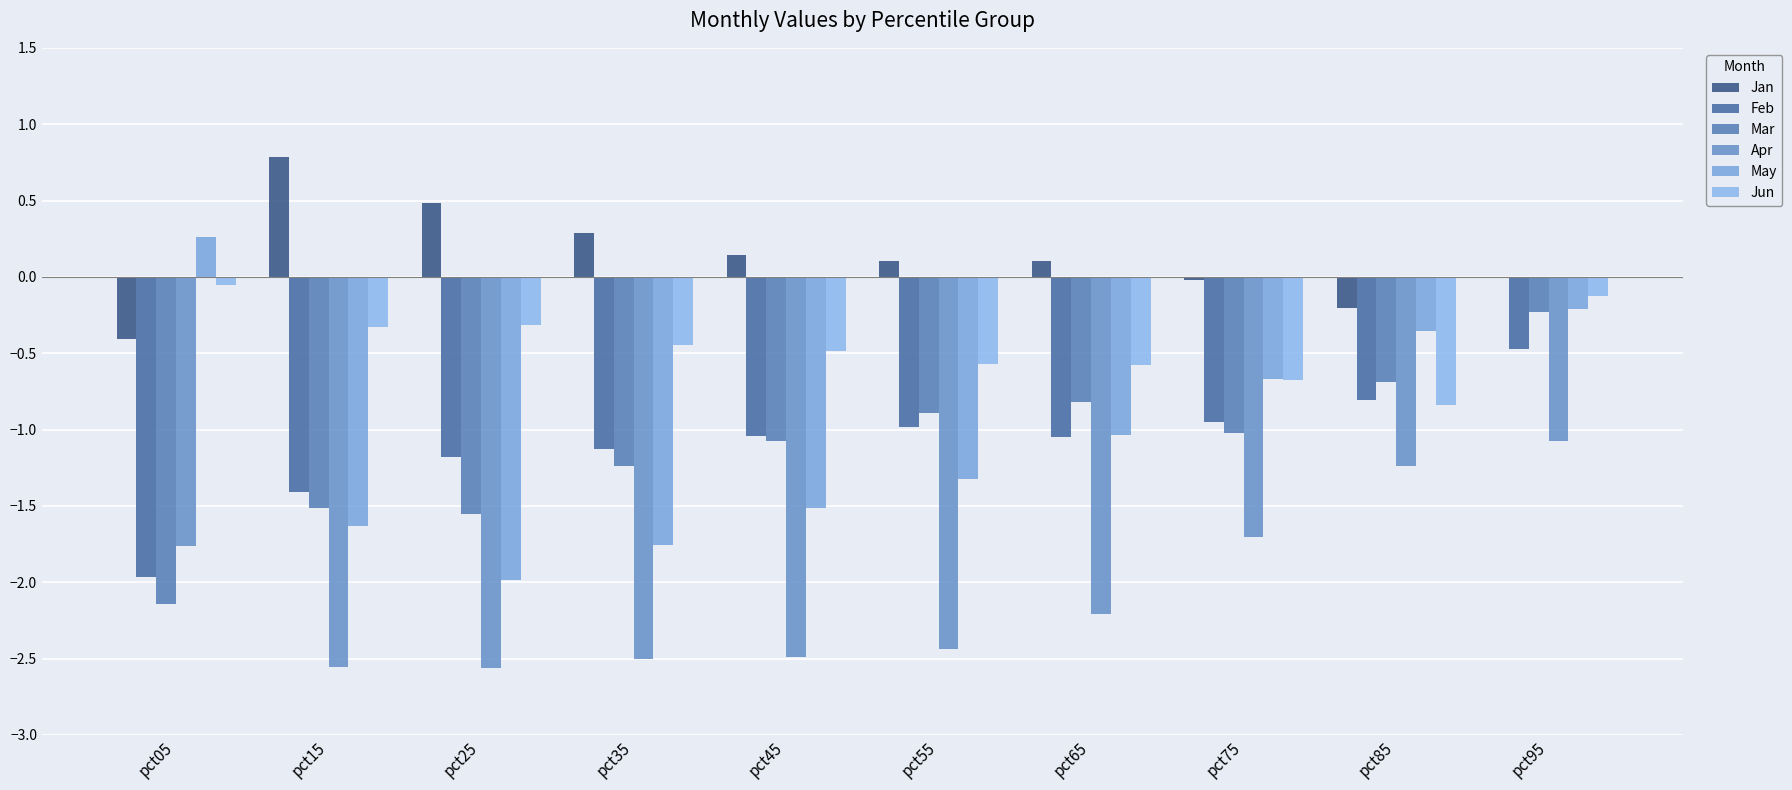

Is it true that Mar equals -0.4 at pct25?

False